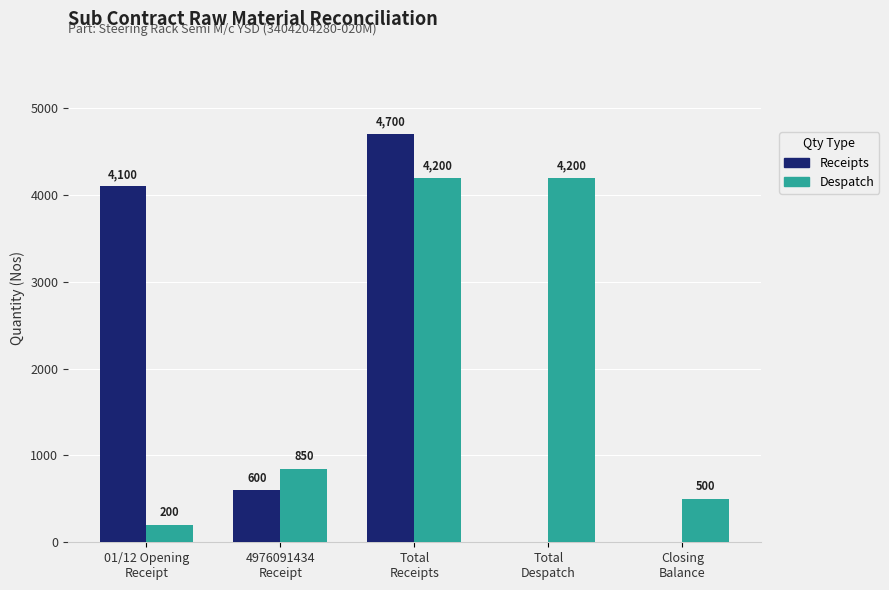

True or false: Receipts has a value of 4100 at 01/12 Opening
Receipt.

True